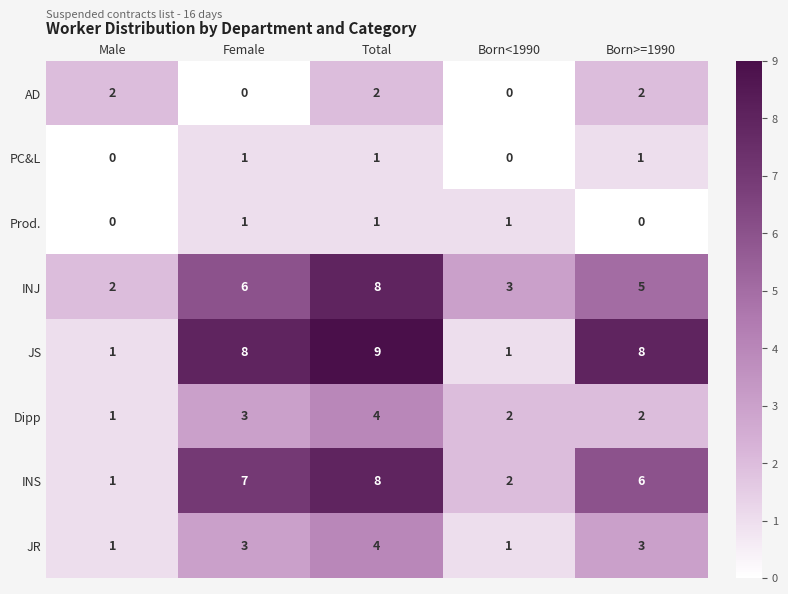

Which series has the largest range (max minus min)?

JS